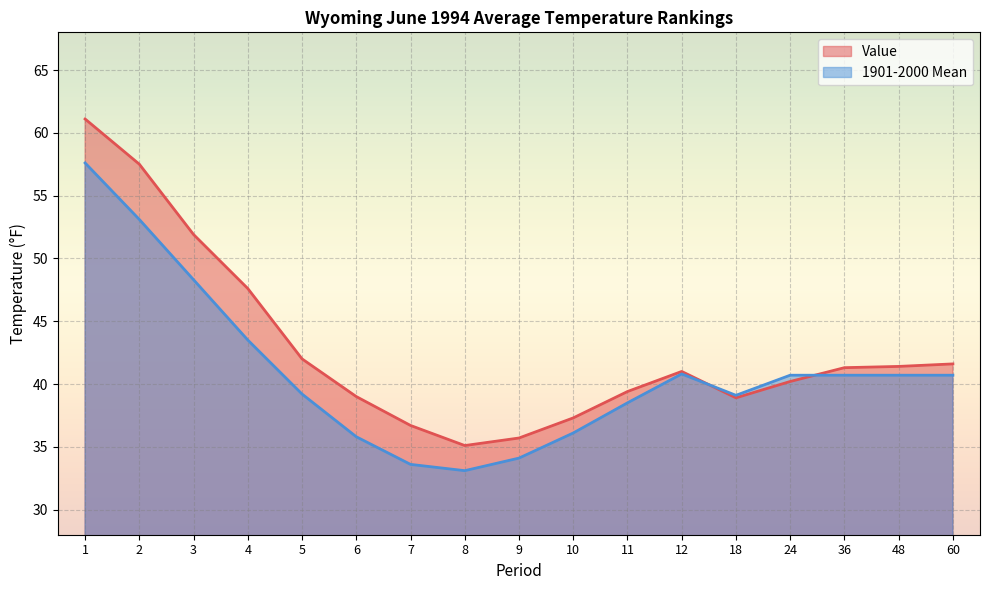

What is the average value of the 1901-2000 Mean series?

40.9